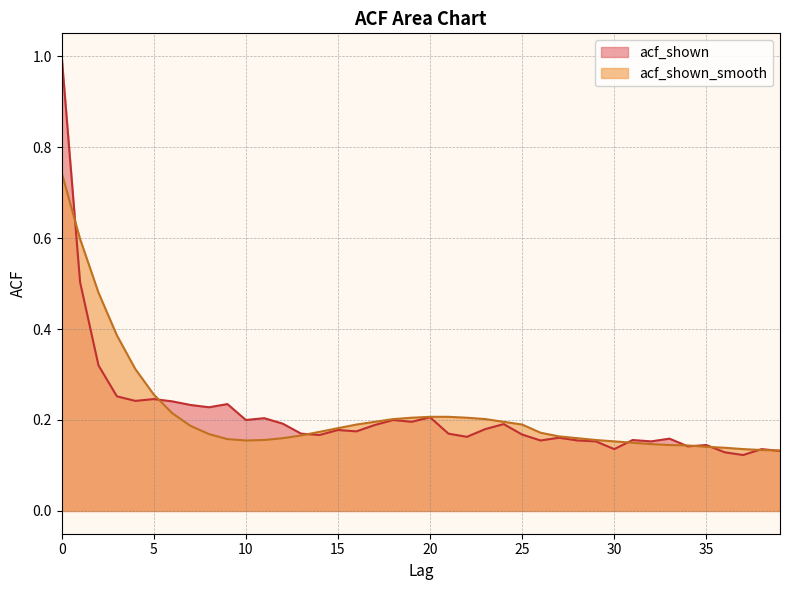

The value of acf_shown_smooth at 20 is 0.2. True or false?

True